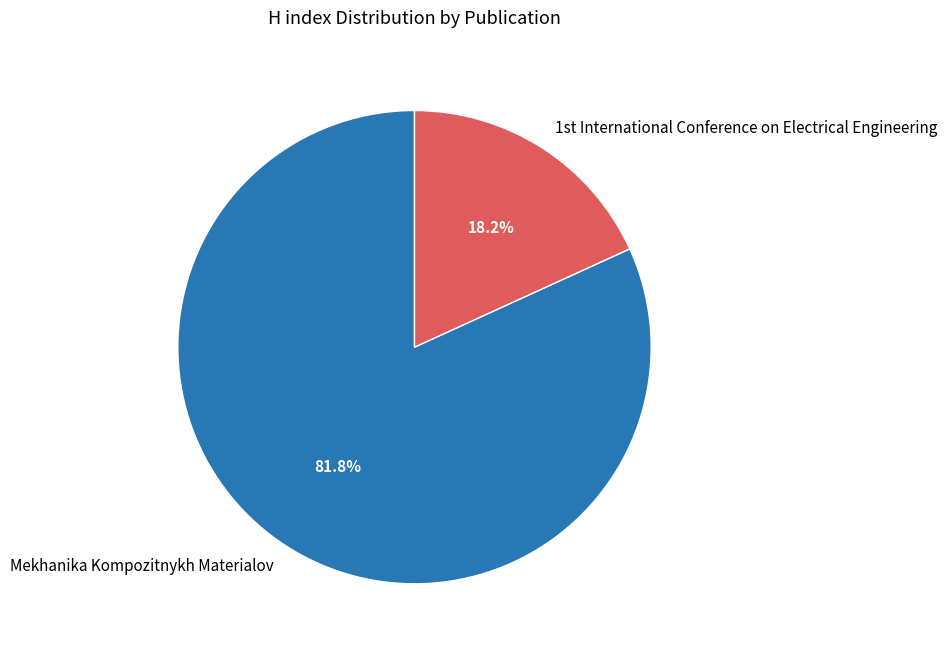

How many slices are in this pie chart?

2